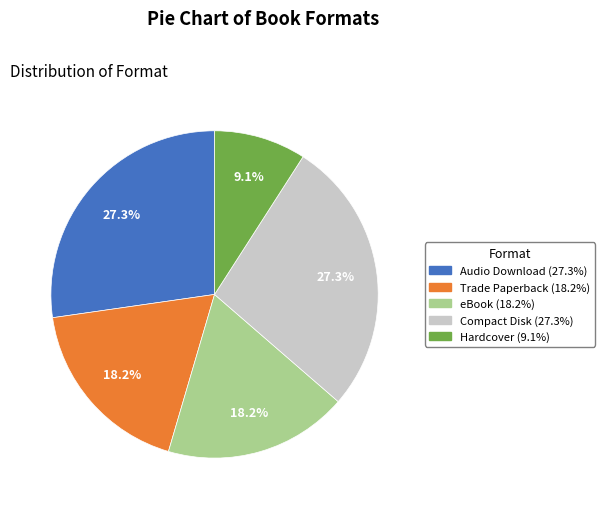

Combined, do Audio Download and eBook account for over 50%?

No